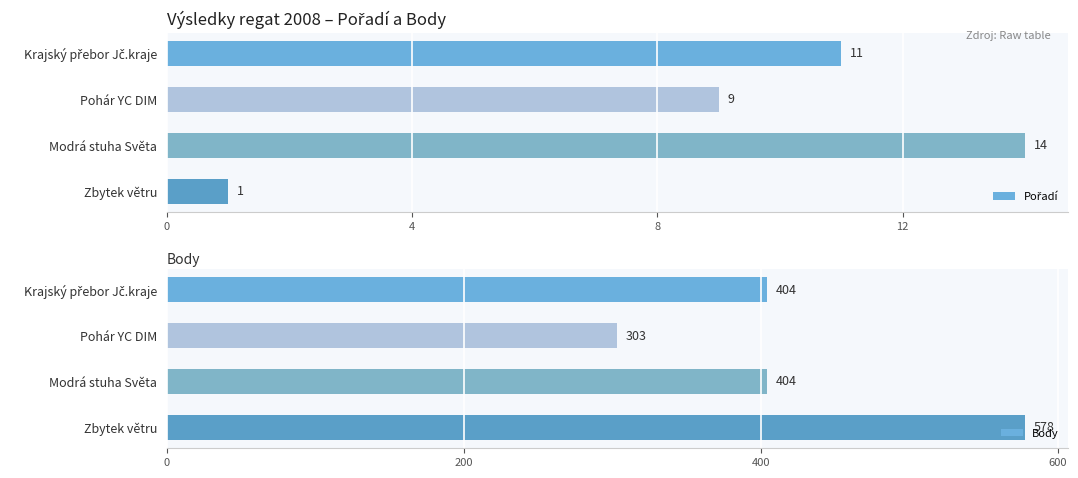

Count the Body values in the range 404 to 578.

3